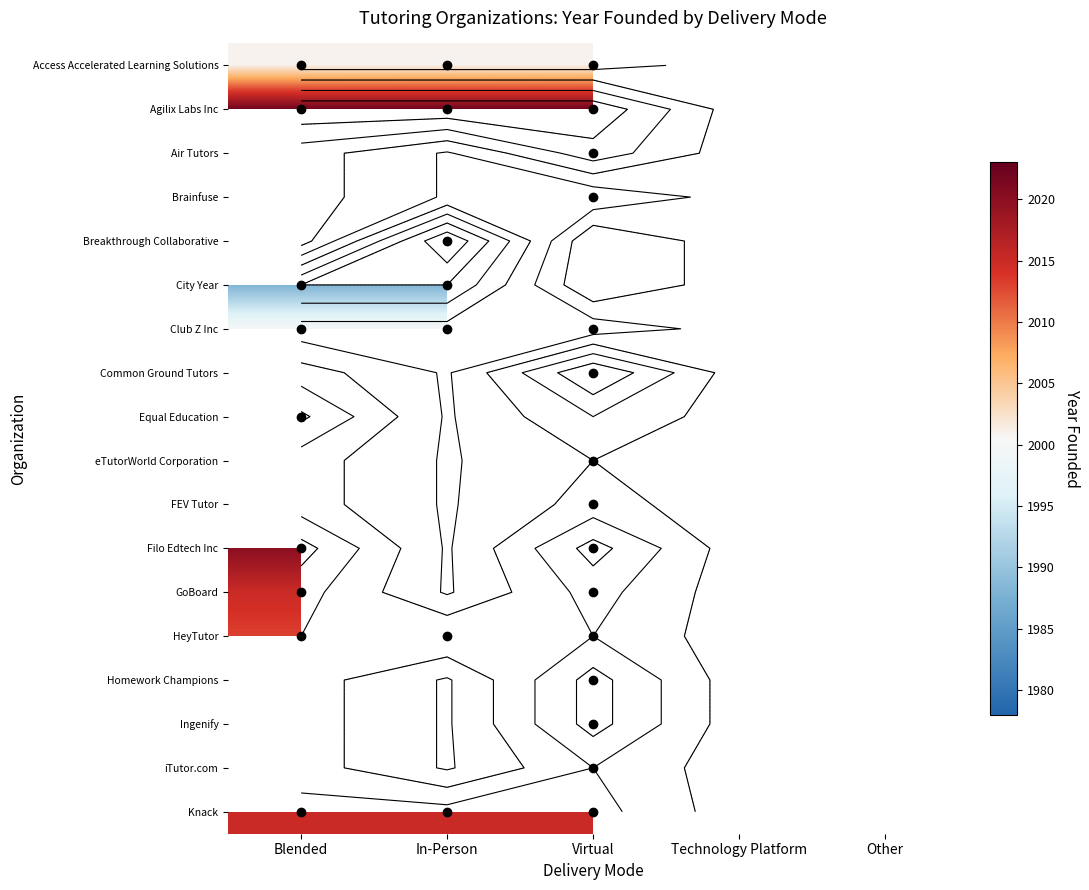

At which label does Filo Edtech Inc reach its peak?

Blended